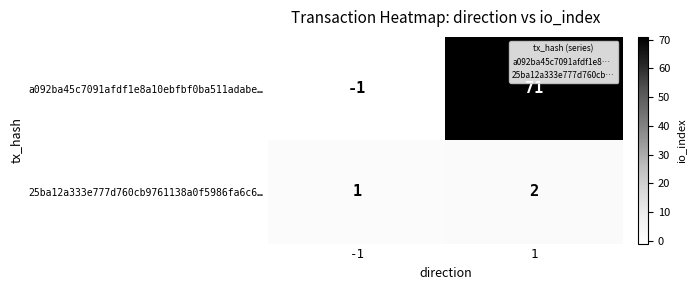

What is the greatest value displayed?

71